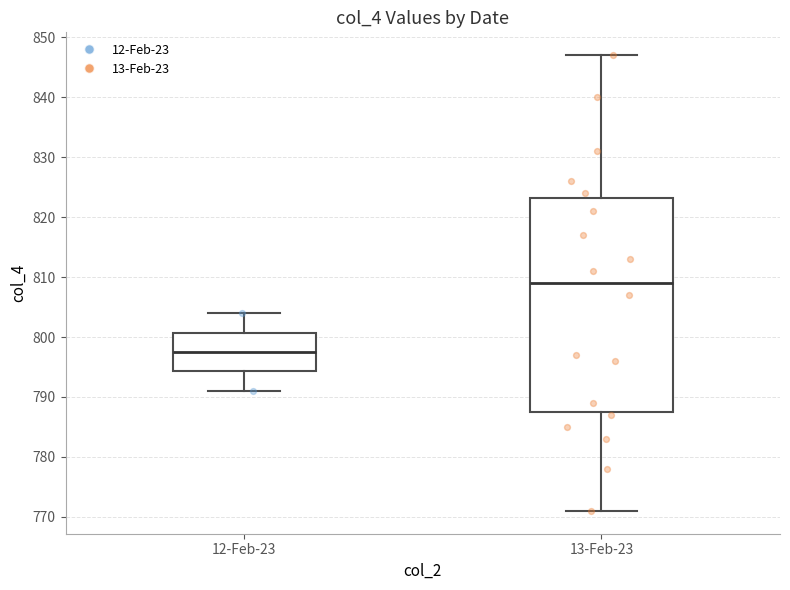

Reading left to right, transcribe this box plot: for each box, give where its median line is, the range the box spans, and where its two whiskers end, as read against the y-axis. The values are not printed on the chart, so give them approximately, as read against the axis.

12-Feb-23: median 798, box 794 to 801, whiskers 791 to 804
13-Feb-23: median 809, box 788 to 823, whiskers 771 to 847